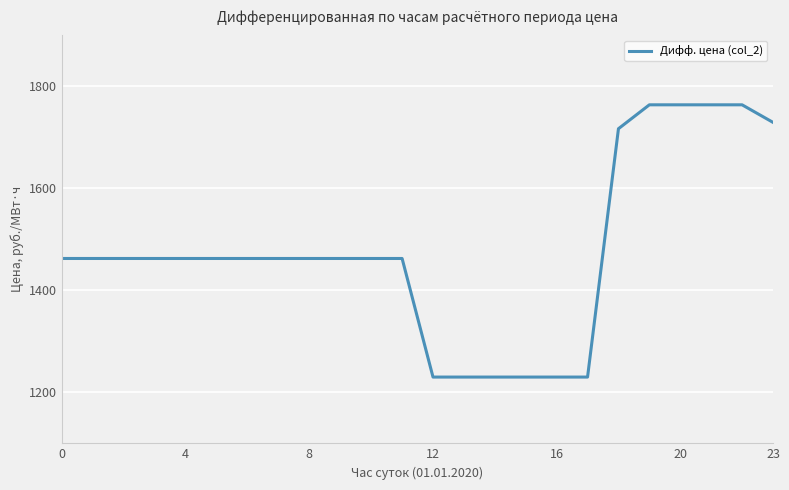

How many categories are shown in the chart?

24